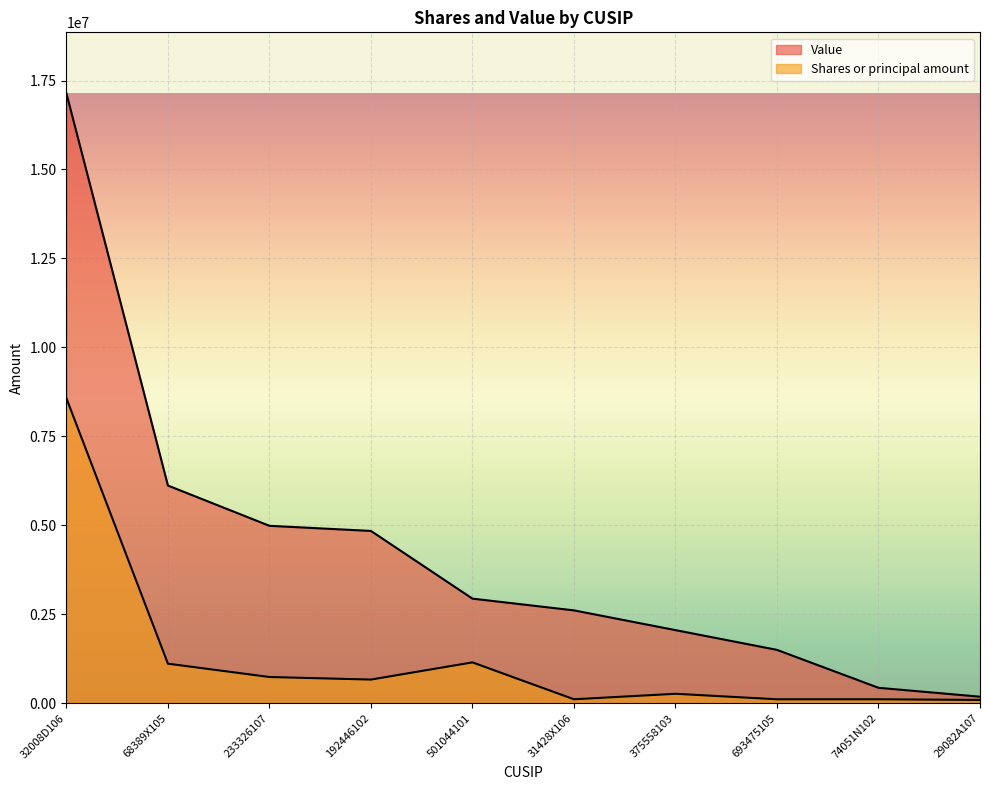

Reading left to right, extract all data points from this chart.

Shares or principal amount: 8570500.0	1110215.5	735308.5	663490.3	1146616.1	109201.5	263903.7	109201.5	109201.5	91001.3
Value: 17141000.0	6117000.0	4985000.0	4841000.0	2938000.0	2608000.0	2053000.0	1498000.0	432000.0	182000.0